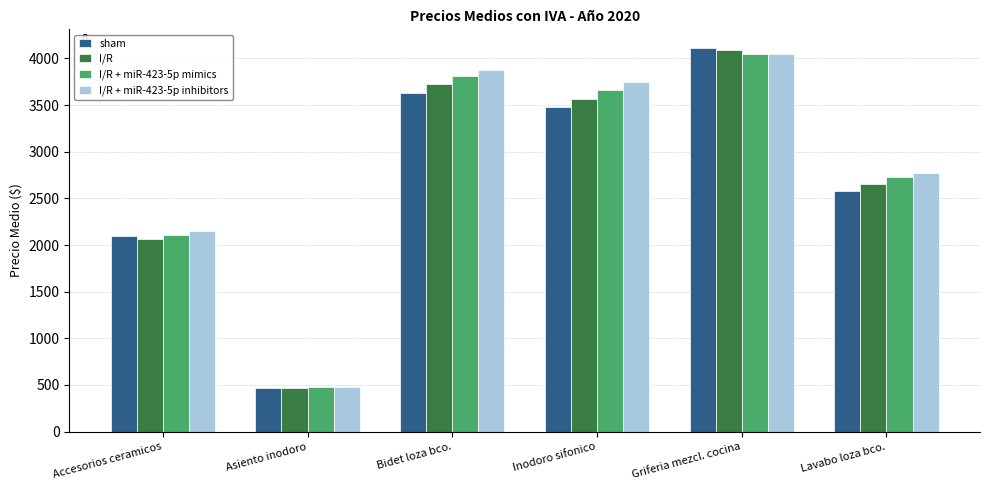

Reading left to right, extract all data points from this chart.

sham: 2091.8	465.8	3632.2	3474.8	4105.9	2573.7
I/R: 2061.6	467.1	3728.2	3569.4	4086.1	2658.0
I/R + miR-423-5p mimics: 2103.9	478.5	3815.0	3658.7	4045.8	2724.4
I/R + miR-423-5p inhibitors: 2151.6	482.7	3876.9	3747.0	4044.7	2770.9